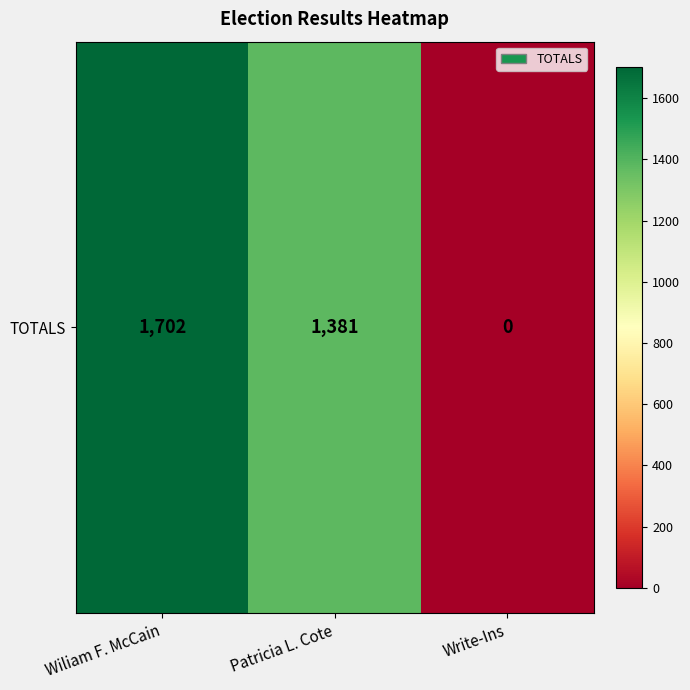

How many values are below 1381?

1